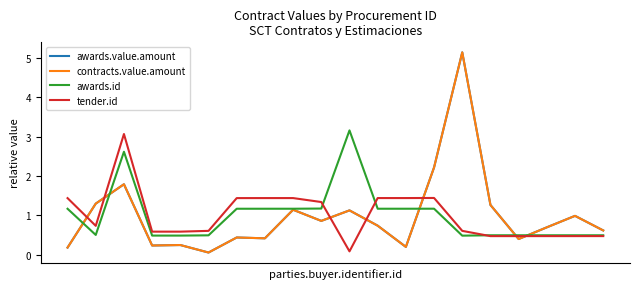

Is this an area chart (filled region under the line)?

No